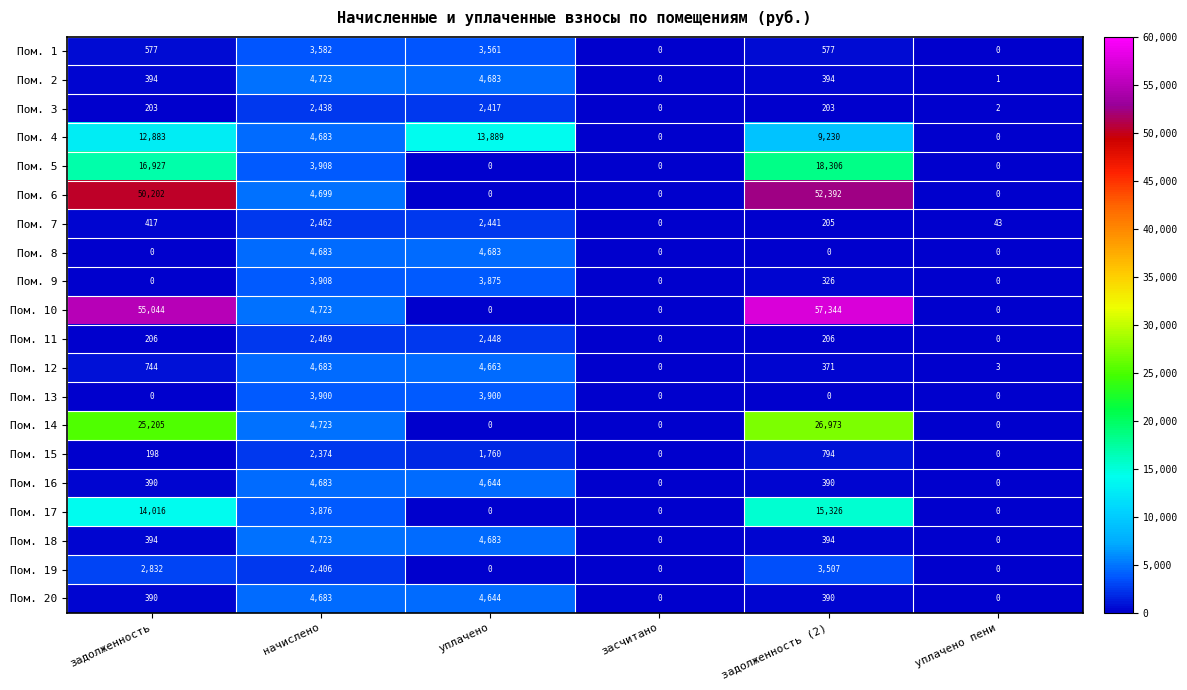

What is the difference between the maximum and second lowest values in the Пом. 10 series?

57344